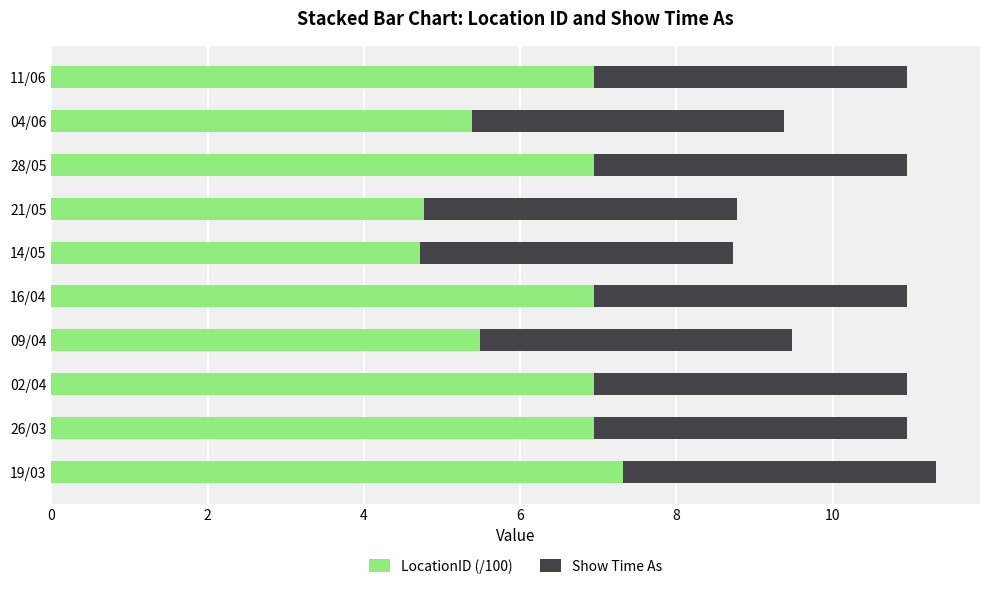

What is the sum of all LocationID (/100) values?

62.4